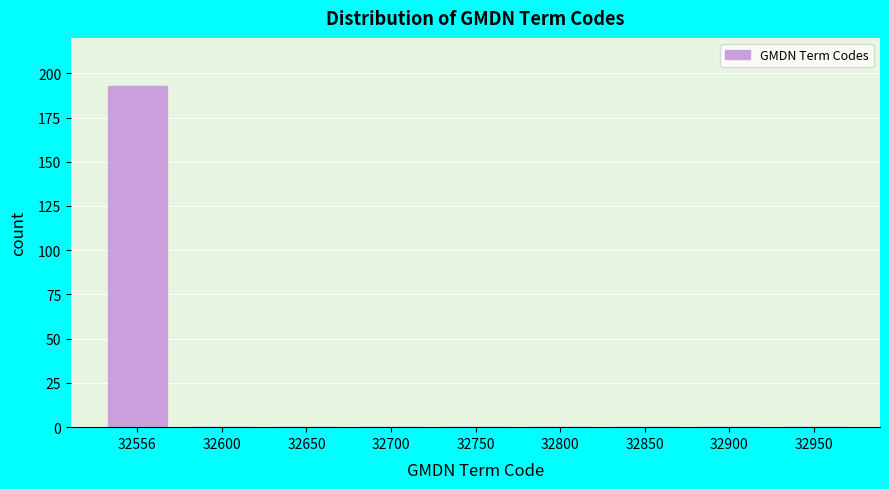

Reading left to right, list all the values displayed in this chart.

32556=193	32600=0	32650=0	32700=0	32750=0	32800=0	32850=0	32900=0	32950=0